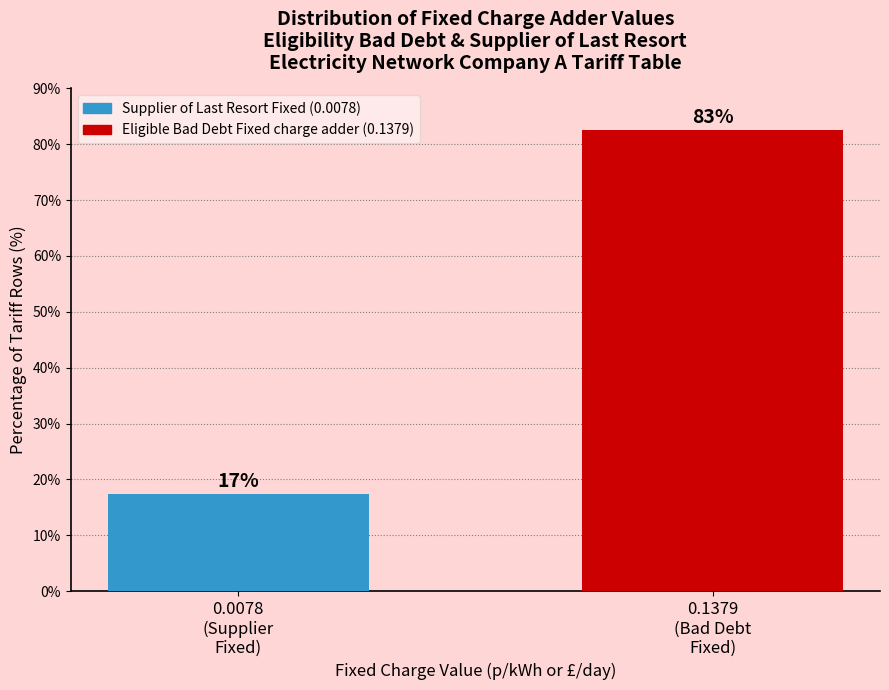

What is the greatest value displayed?

82.6